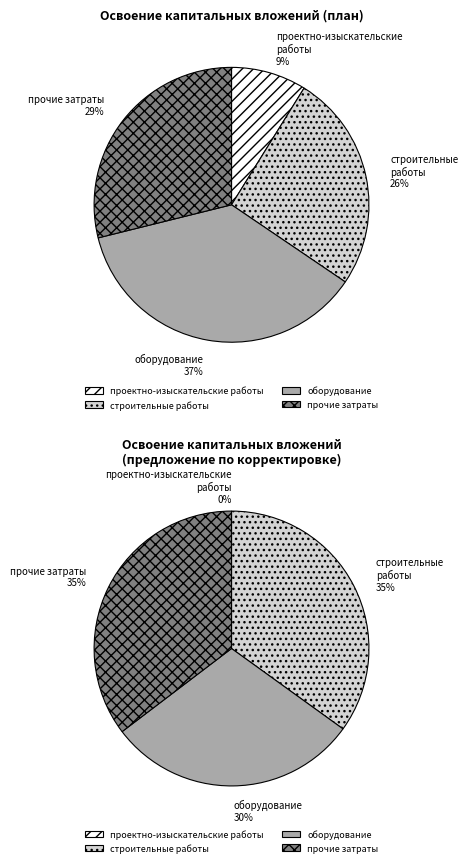

Is the sum of оборудование and строительные работы greater than half?

Yes